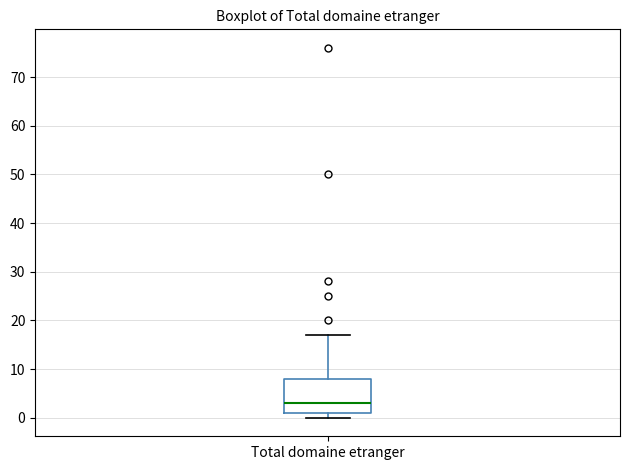

Where does the upper whisker of the box for Total domaine etranger end on the y-axis? The values are not printed on the chart, so give them approximately, as read against the axis.

17